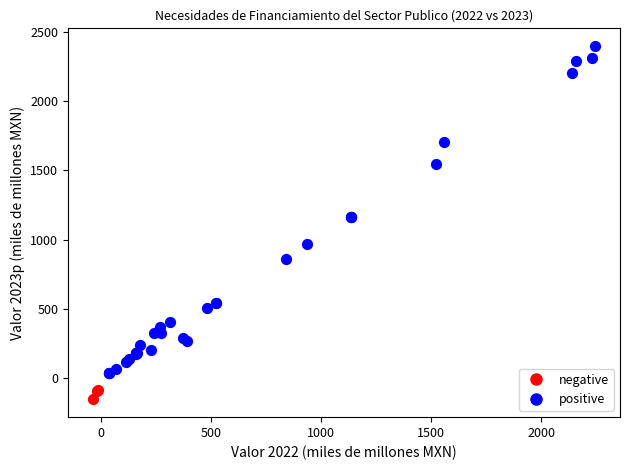

What are all the series names shown in the legend?

negative, positive